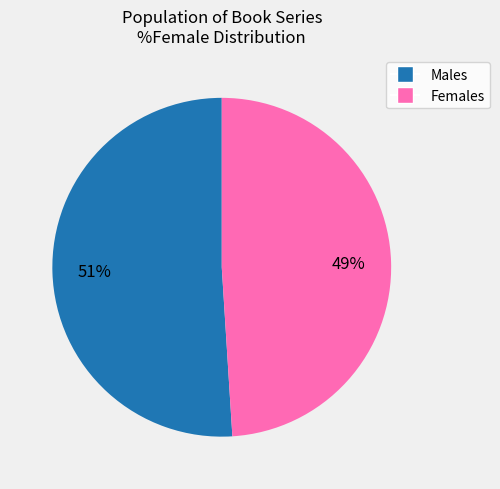

Is there a majority slice in this chart?

Yes